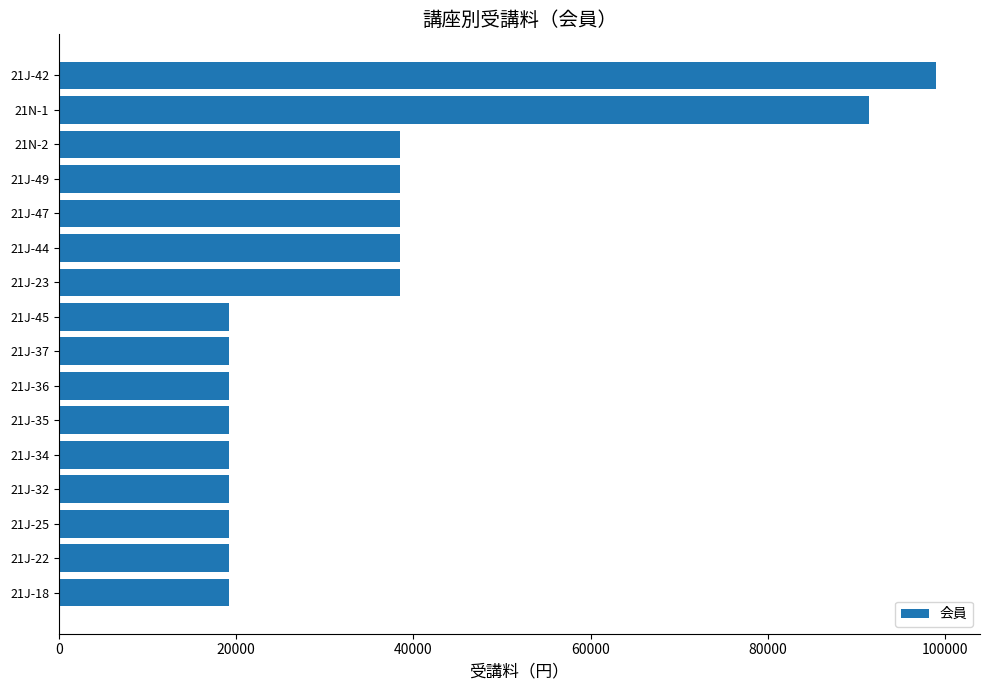

Reading bottom to top, transcribe all the data shown in this chart.

19250	19250	19250	19250	19250	19250	19250	19250	19250	38500	38500	38500	38500	38500	91433	99000